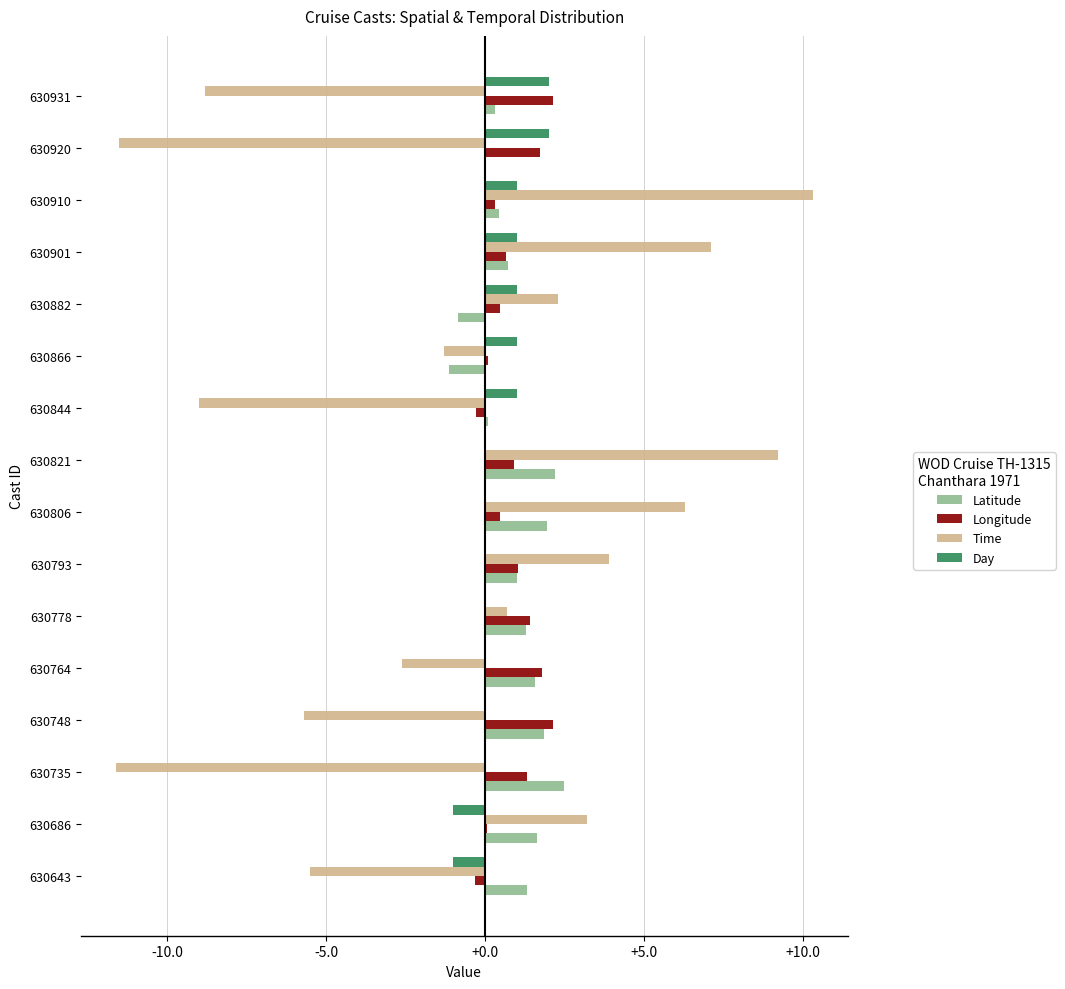

Which category has the highest value across all series?

630910